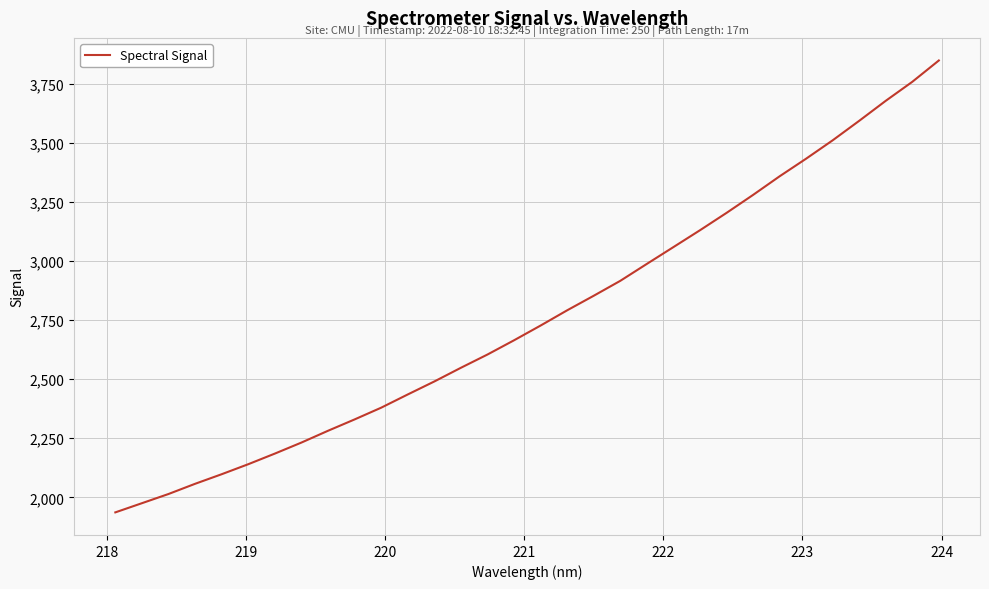

What is the greatest value displayed?

3849.8